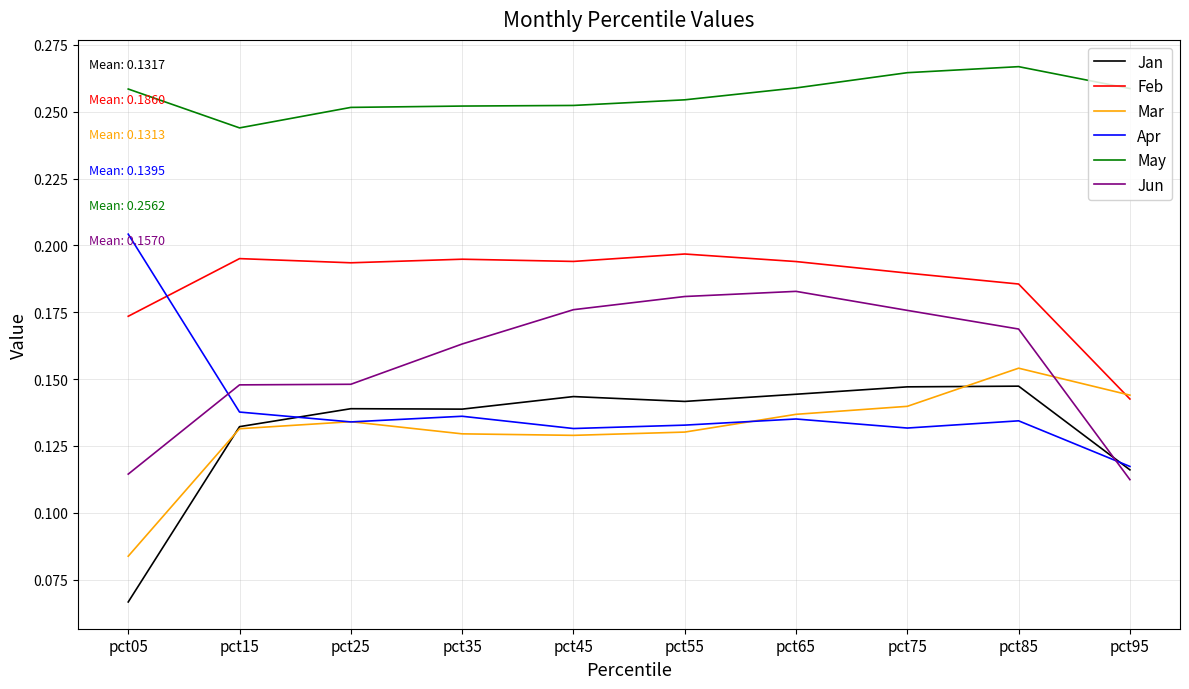

Which series has the largest total across all categories?

May